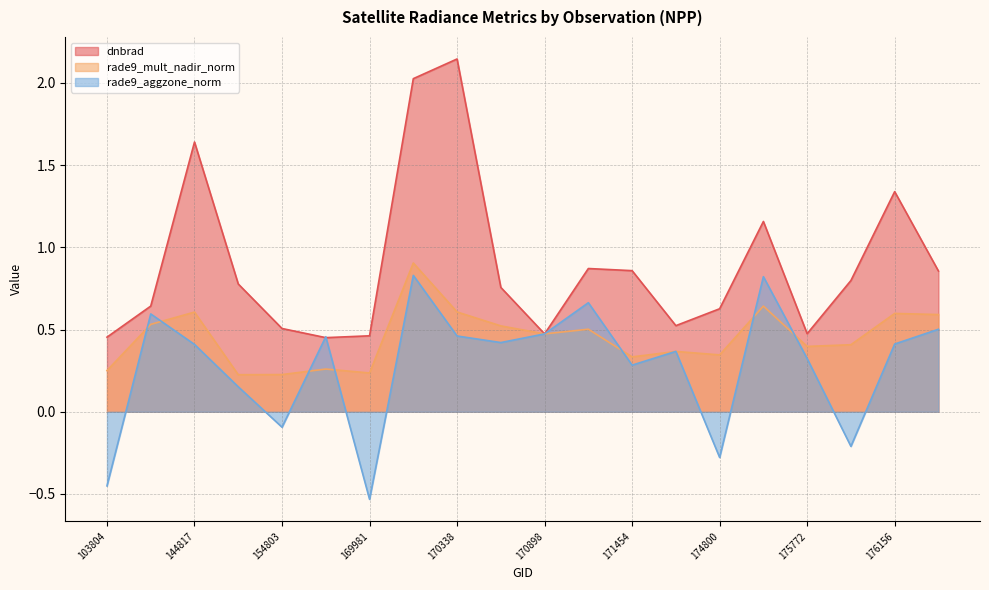

Count the rade9_mult_nadir_norm values in the range 0 to 1.

20